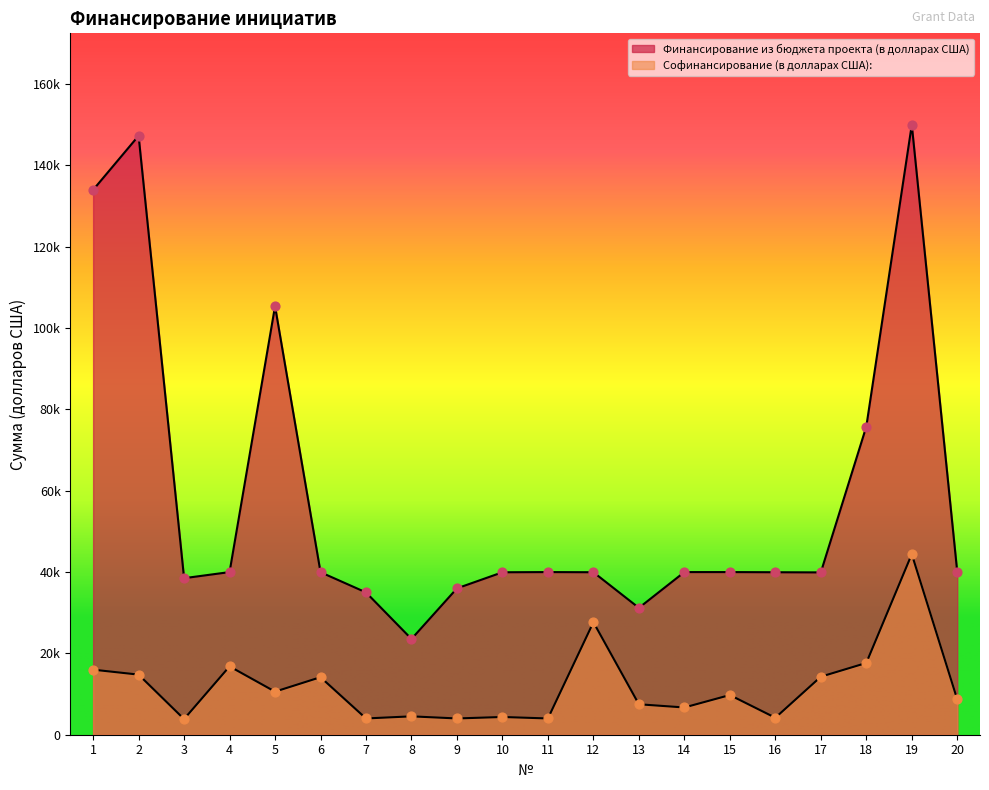

What are all the series names shown in the legend?

Финансирование из бюджета проекта (в долларах США), Софинансирование (в долларах США):